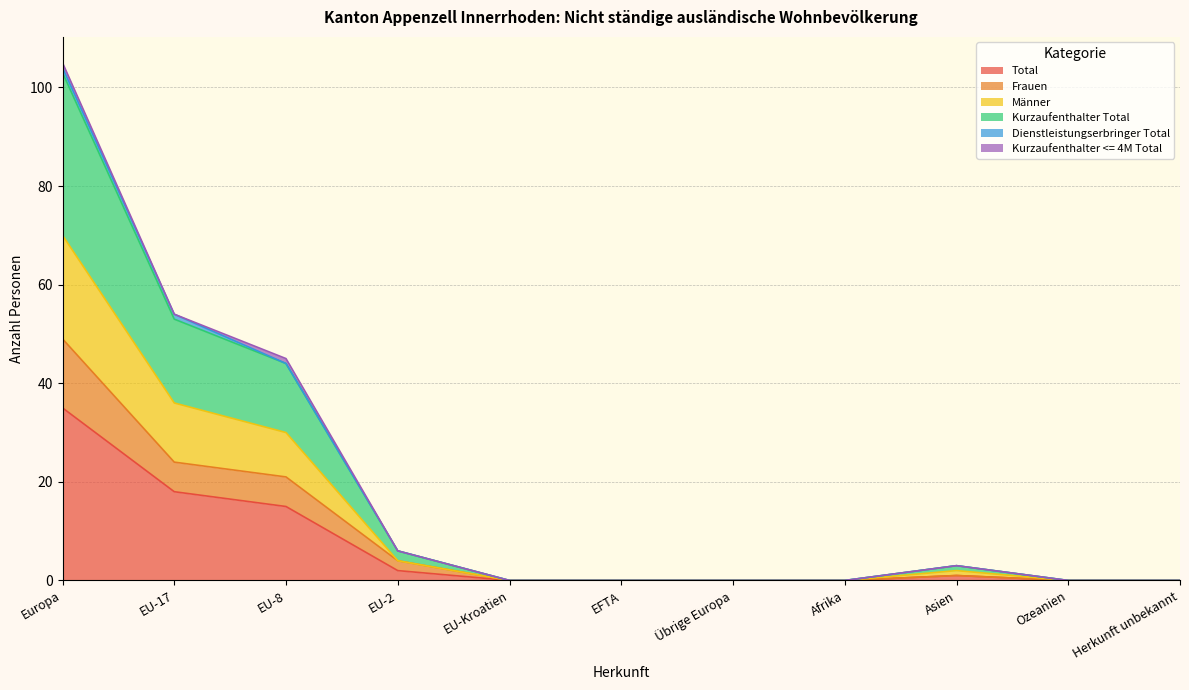

What is the maximum value for Total?

35